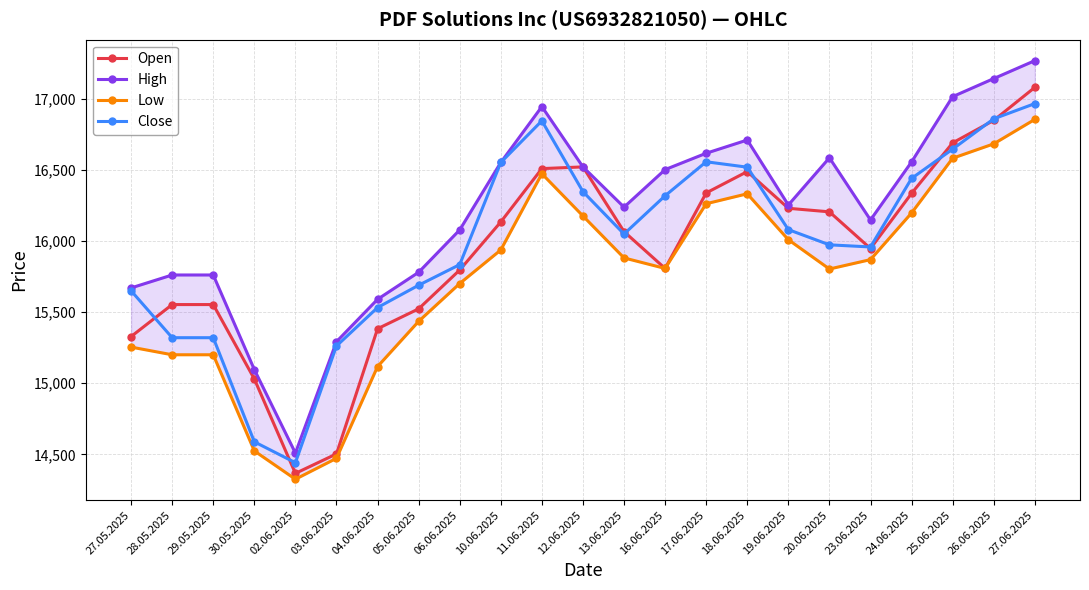

Does the chart have visible grid lines?

Yes